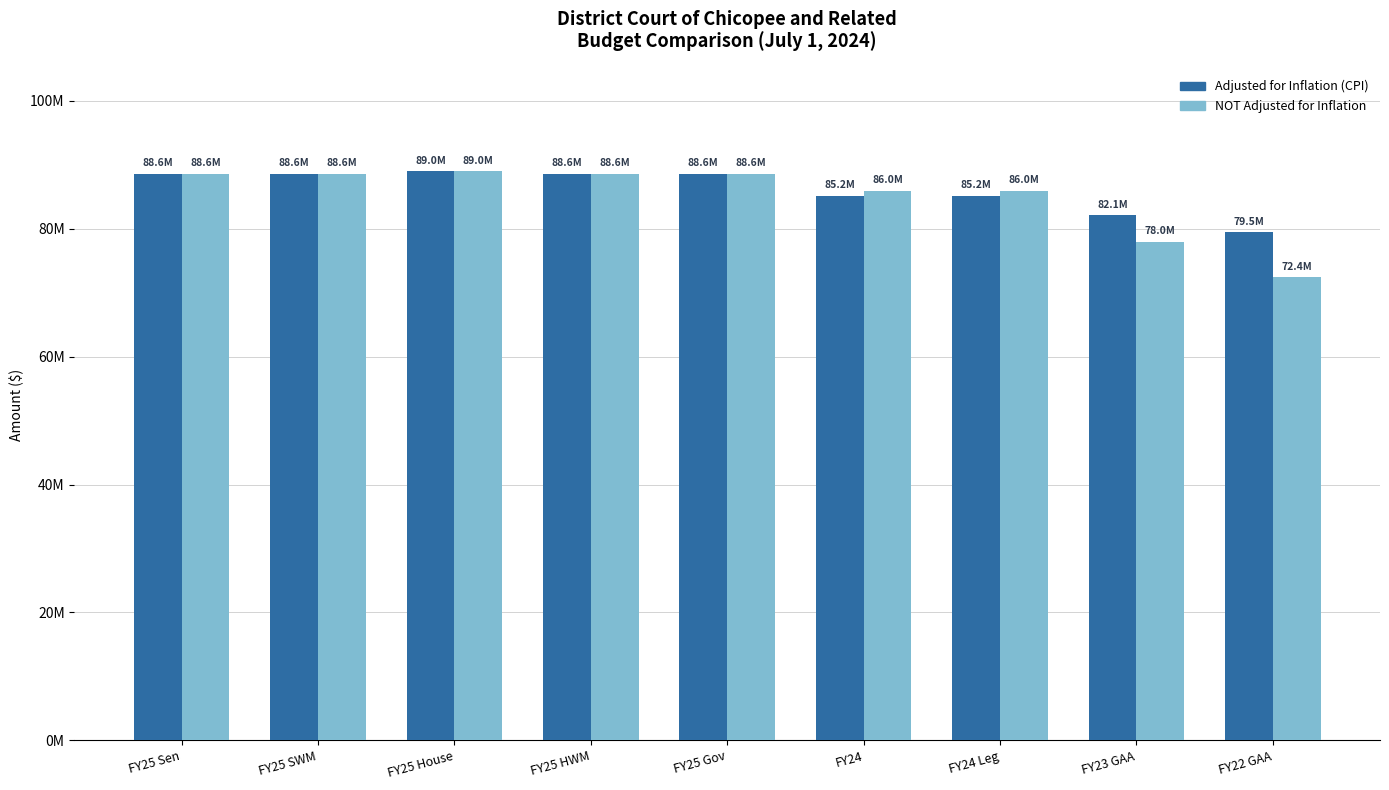

What is the difference between the NOT Adjusted for Inflation values at FY22 GAA and FY24?

13511668